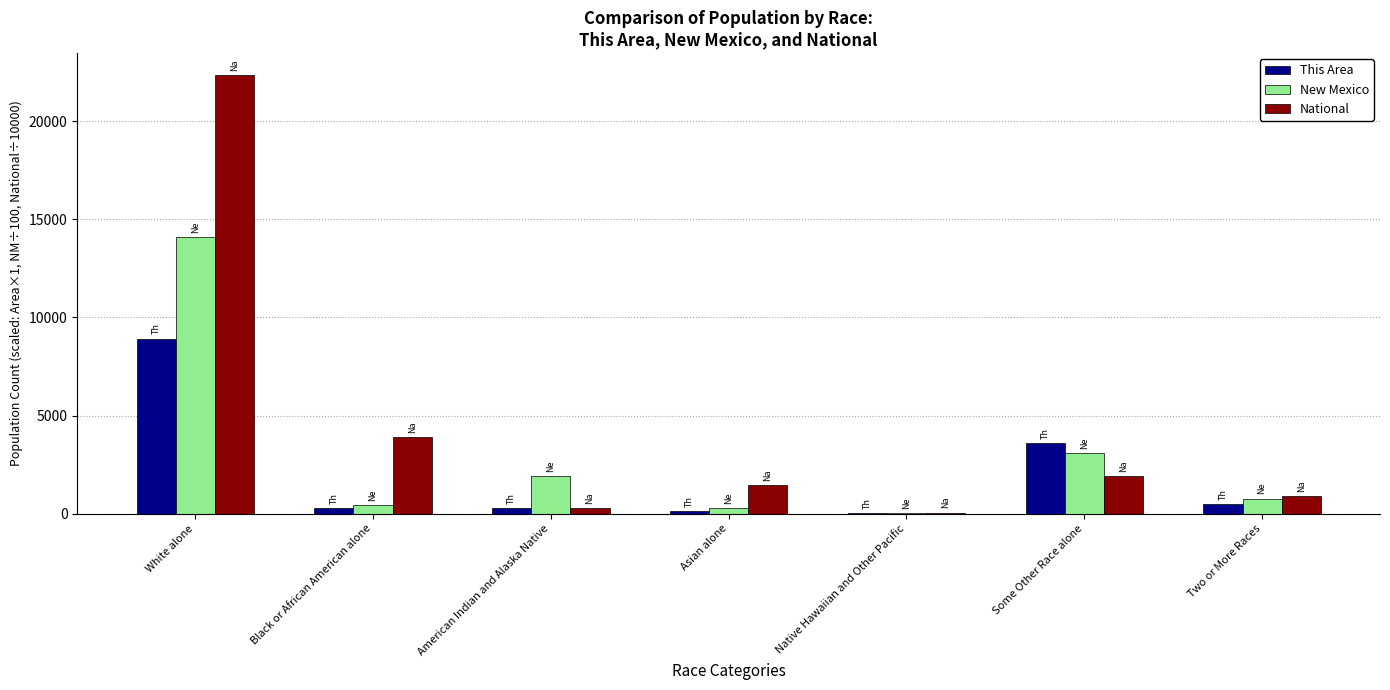

What is the greatest value displayed?

22355.3